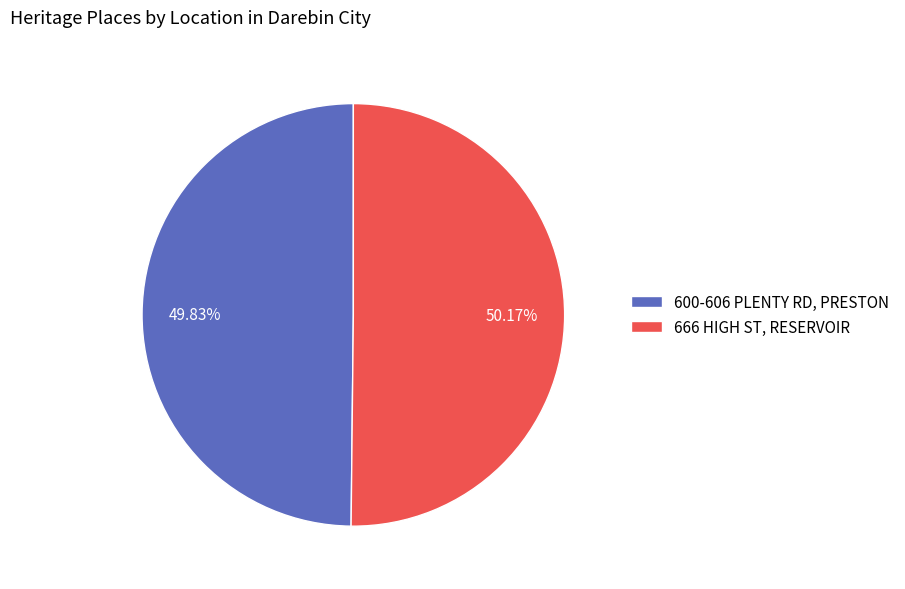

Is the sum of 600-606 PLENTY RD, PRESTON and 666 HIGH ST, RESERVOIR greater than half?

Yes